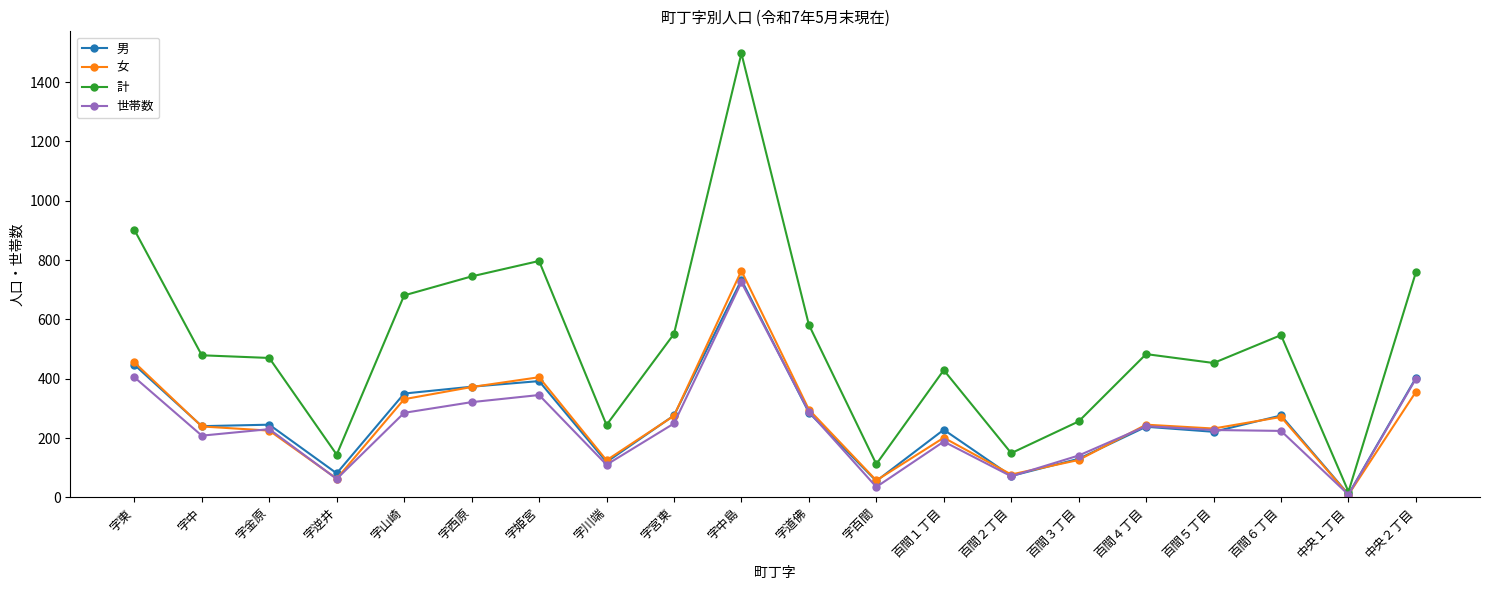

Which series has the widest spread of values?

計